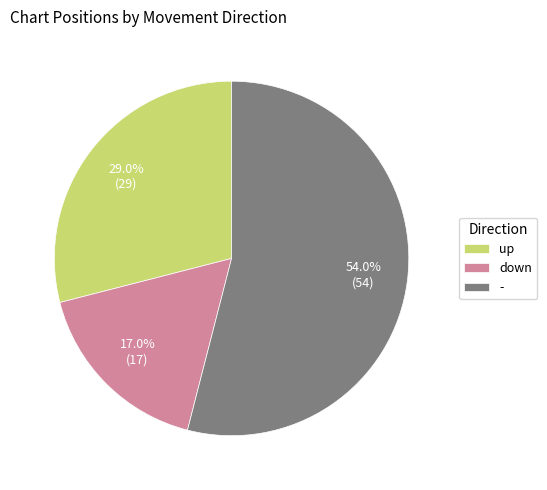

Which has a higher value, up or -?

-